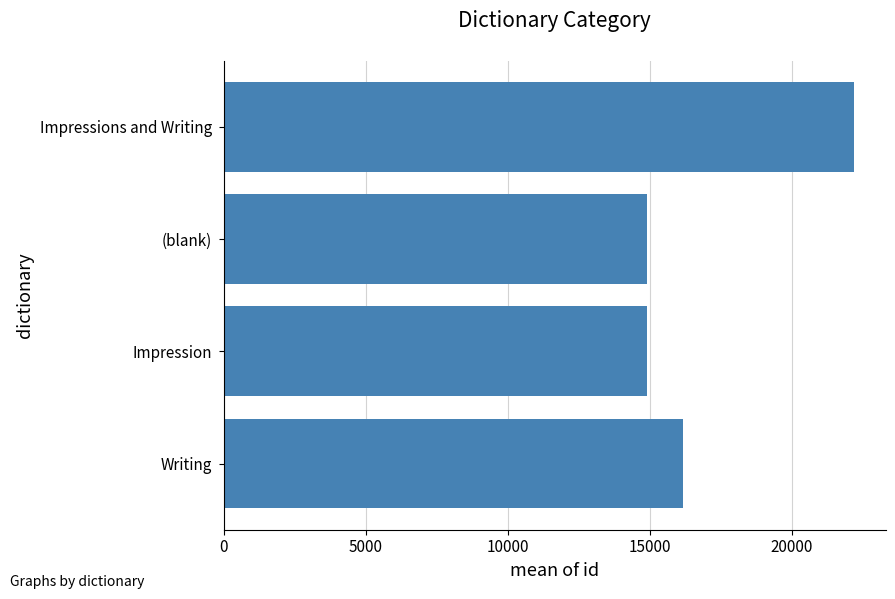

The chart shows a value of 24173.5 at Writing. True or false?

False